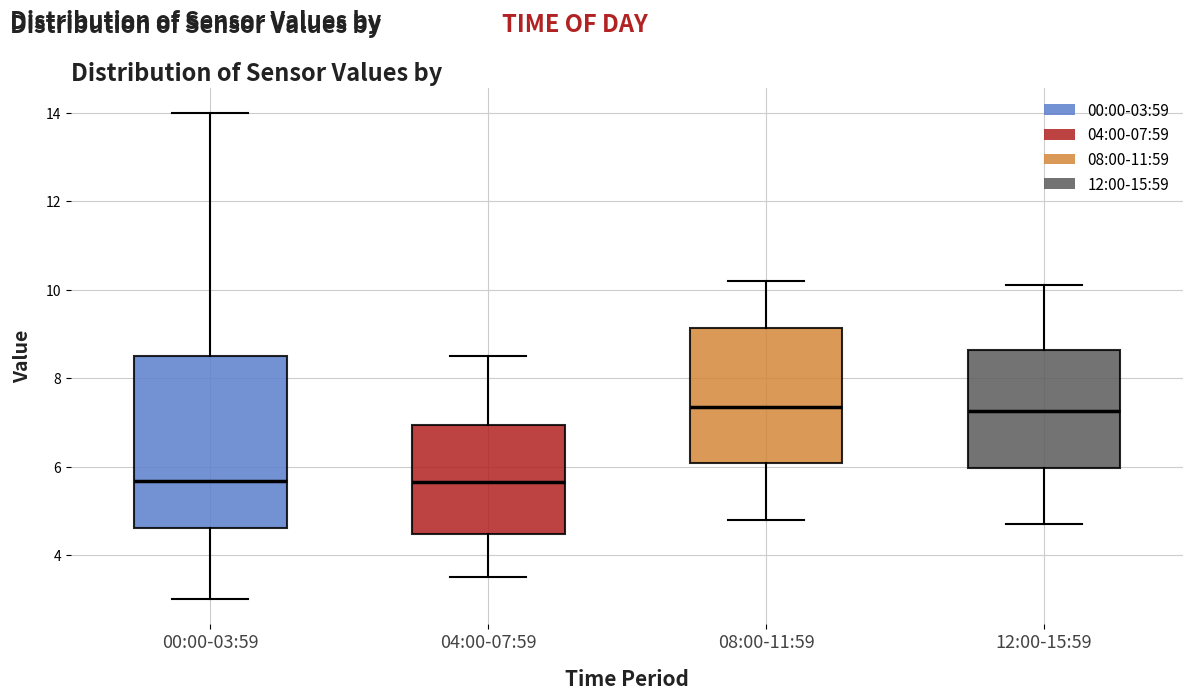

Reading left to right, transcribe this box plot: for each box, give where its median line is, the range the box spans, and where its two whiskers end, as read against the y-axis. The values are not printed on the chart, so give them approximately, as read against the axis.

00:00-03:59: median 5.6, box 4.6 to 8.6, whiskers 3.0 to 14.0
04:00-07:59: median 5.6, box 4.4 to 7.0, whiskers 3.6 to 8.6
08:00-11:59: median 7.4, box 6.0 to 9.2, whiskers 4.8 to 10.2
12:00-15:59: median 7.2, box 6.0 to 8.6, whiskers 4.8 to 10.2